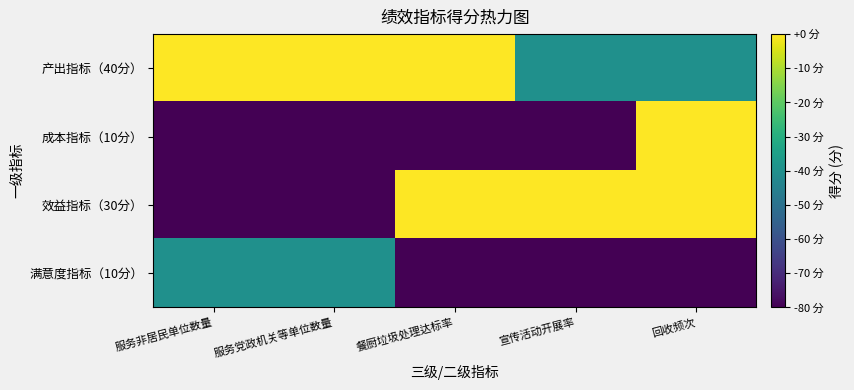

What is the difference between the highest and lowest values at 回收频次?

80